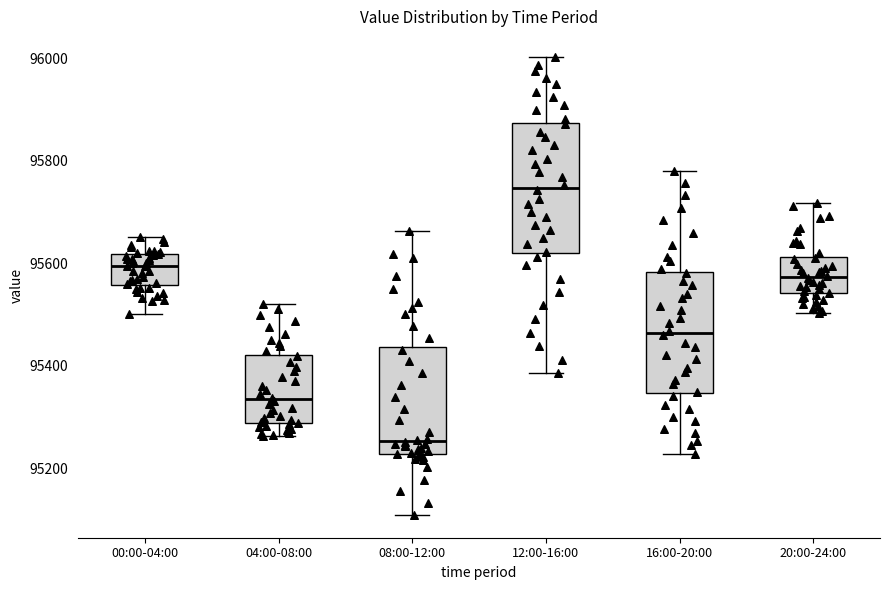

Reading left to right, read every box against the y-axis: the position of its median line, the range the box covers, and the ends of its whiskers. The values are not printed on the chart, so give them approximately, as read against the axis.

00:00-04:00: median 95600, box 95560 to 95620, whiskers 95500 to 95660
04:00-08:00: median 95340, box 95280 to 95420, whiskers 95260 to 95520
08:00-12:00: median 95260, box 95220 to 95440, whiskers 95100 to 95660
12:00-16:00: median 95740, box 95620 to 95880, whiskers 95380 to 96000
16:00-20:00: median 95460, box 95340 to 95580, whiskers 95220 to 95780
20:00-24:00: median 95580, box 95540 to 95620, whiskers 95500 to 95720